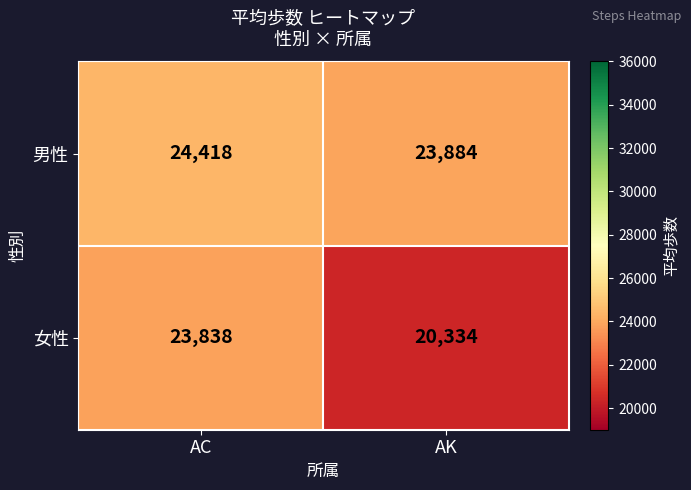

The value of 女性 at AC is 23838. True or false?

True